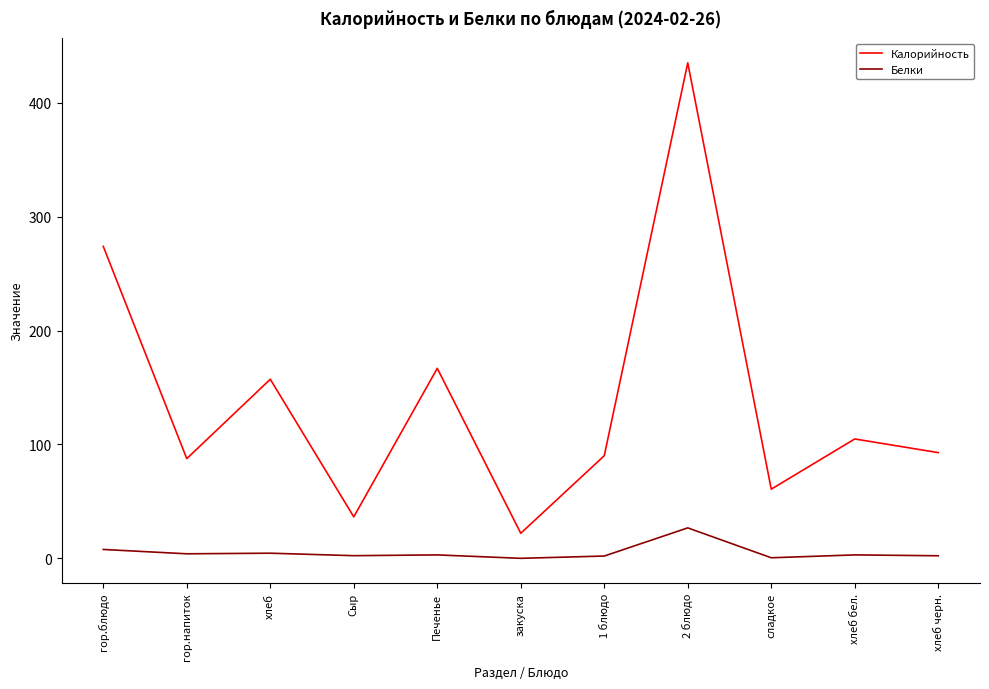

True or false: Калорийность and Белки cross at least once.

False